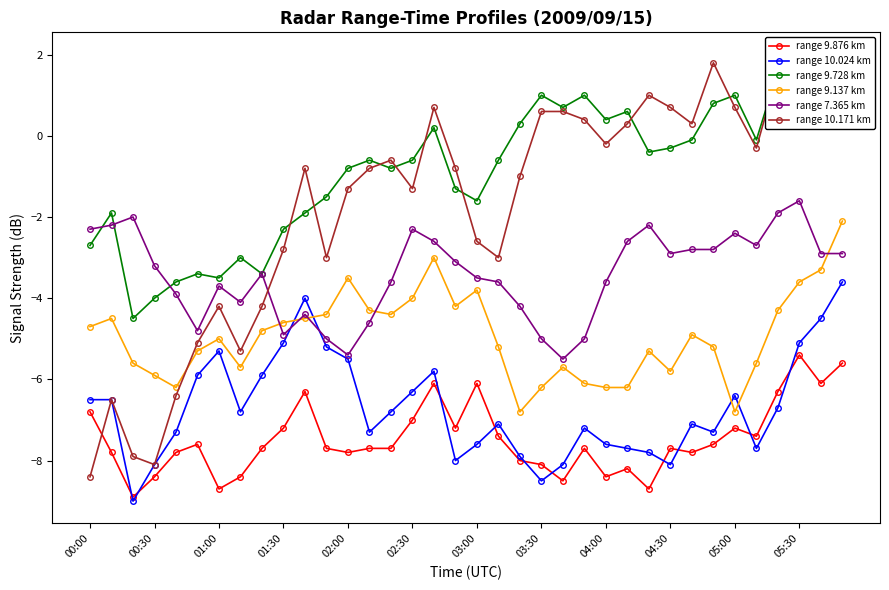

What is the sum of the range 7.365 km values at 16 and 29?

-5.4